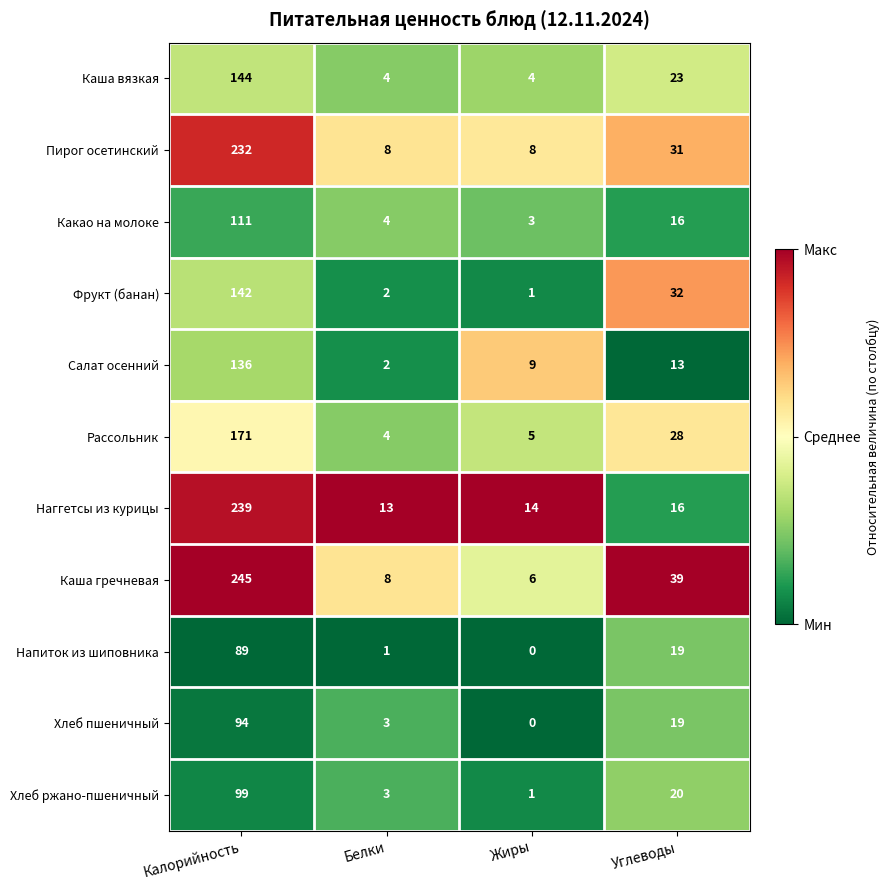

Which series changed the most between Калорийность and Углеводы?

Наггетсы из курицы